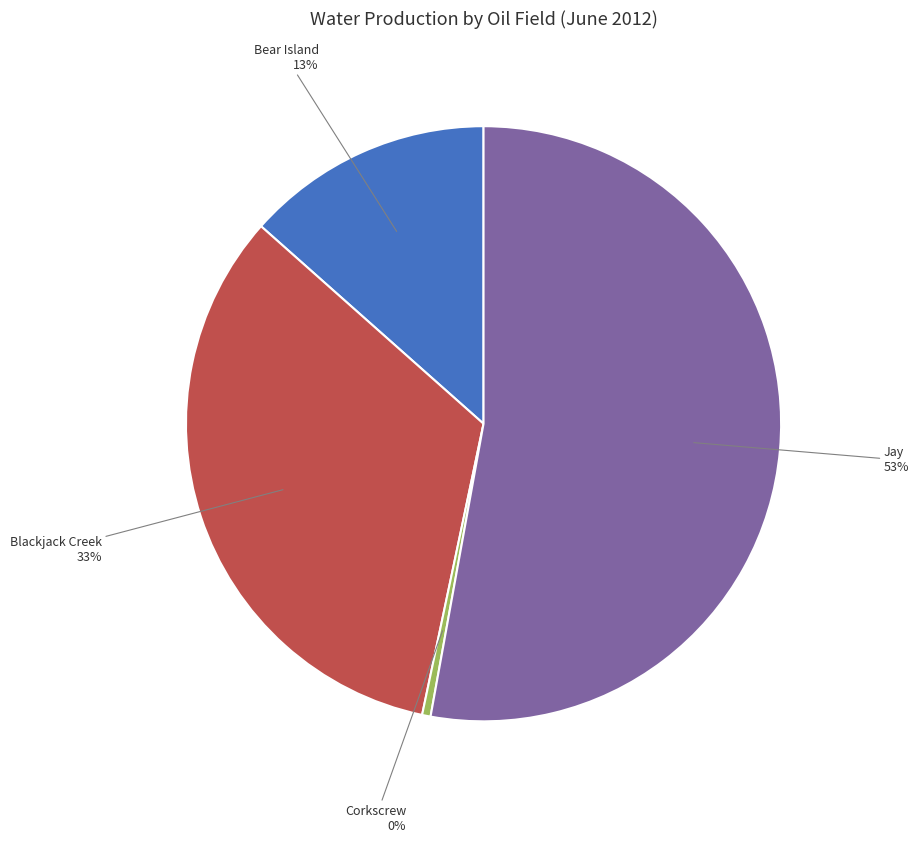

Is there a majority slice in this chart?

Yes